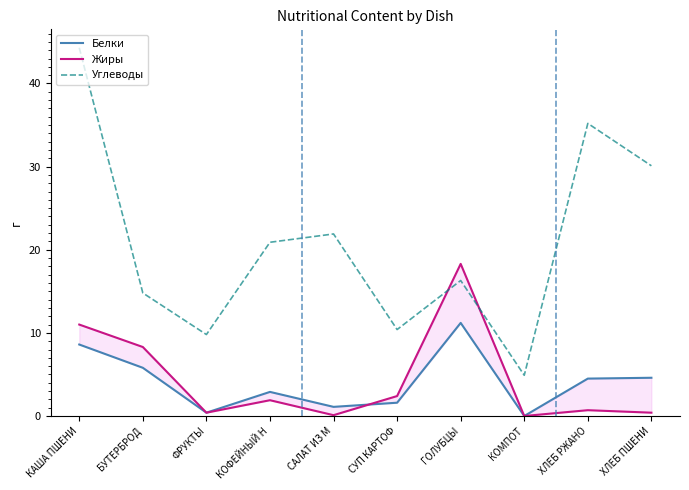

At how many categories does at least one series exceed 20?

5